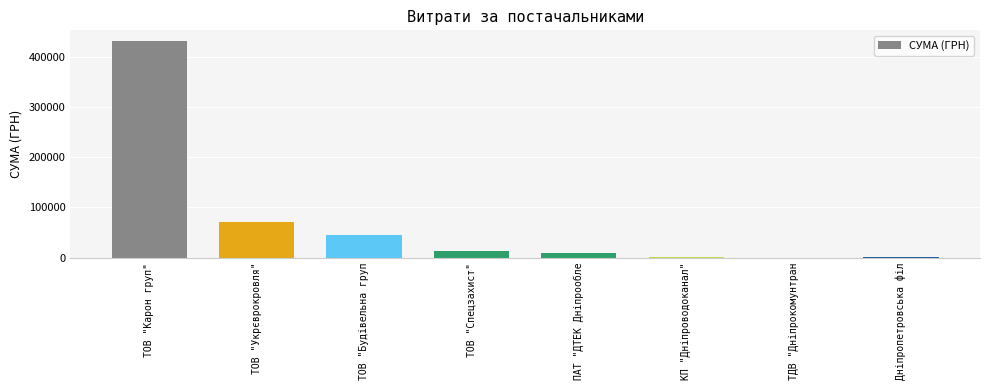

What is the approximate value at КП "Дніпроводоканал"?

1568.2